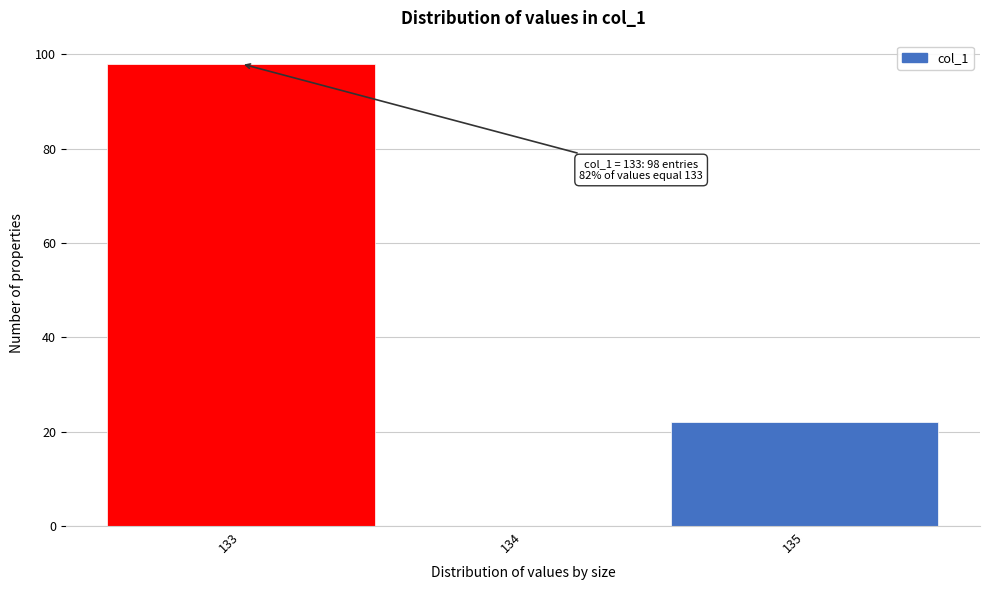

Which range on the x-axis has the tallest bar?

132.5 to 133.5